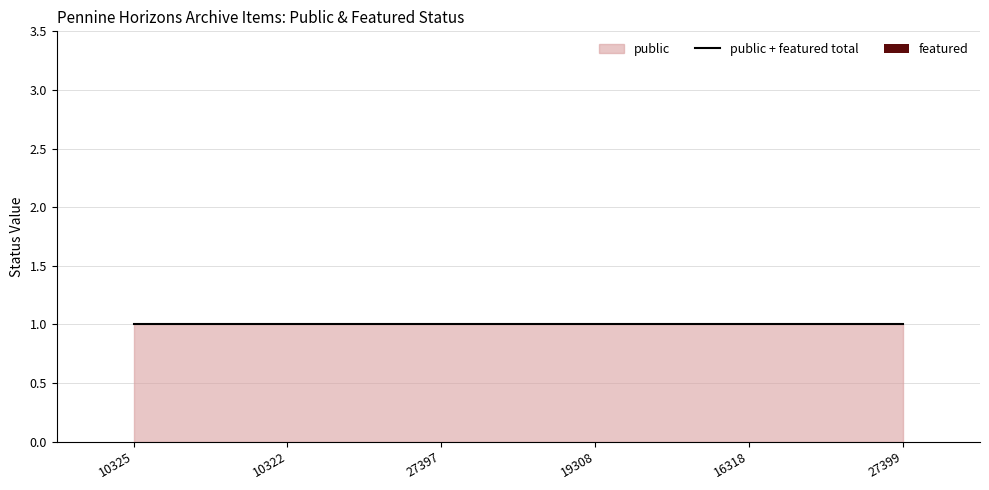

Which category has the lowest value across all series?

10325